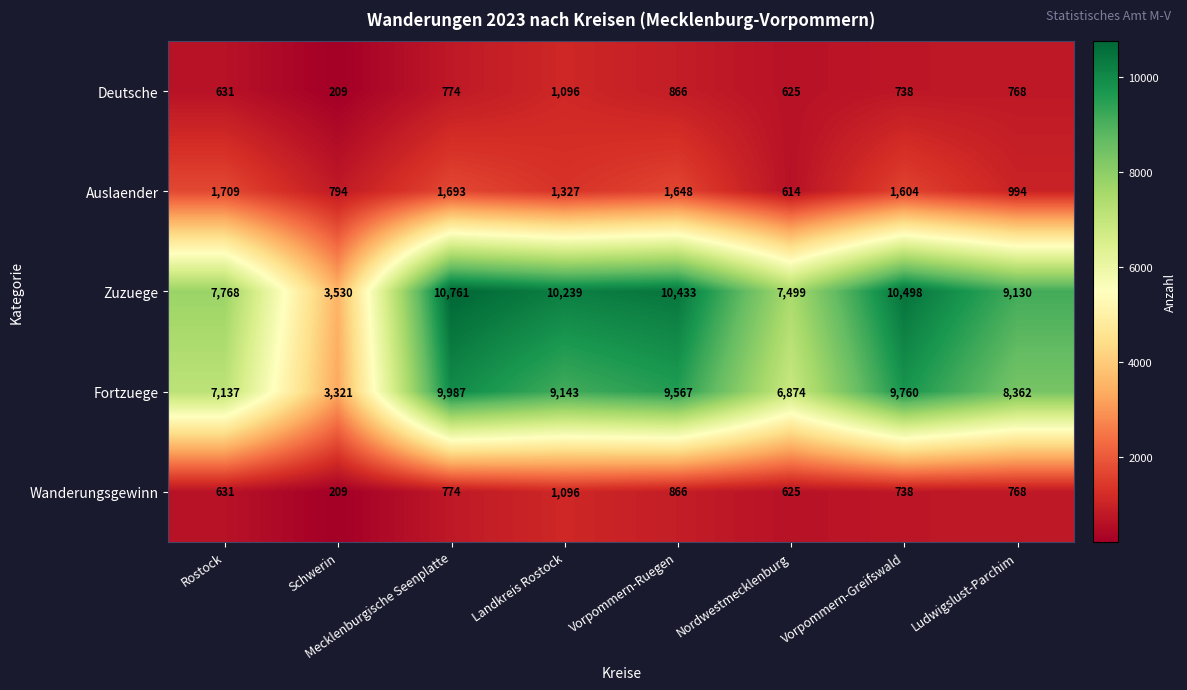

What is the sum of the Auslaender values at Vorpommern-Greifswald and Nordwestmecklenburg?

2218